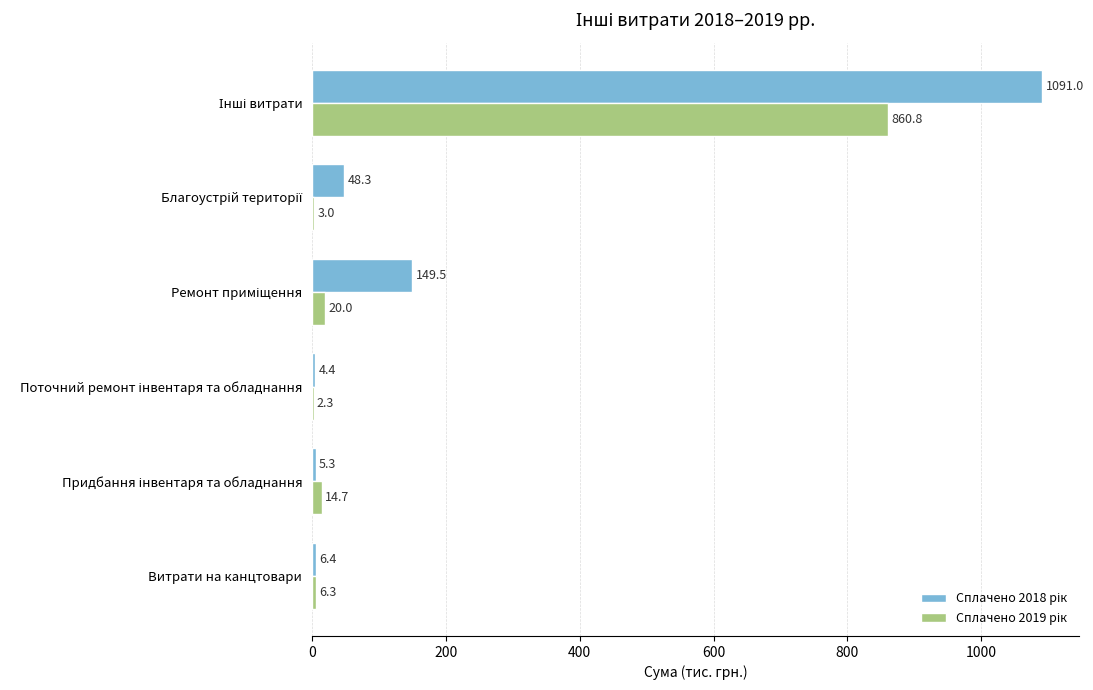

What is the maximum value shown in the chart?

1091.0